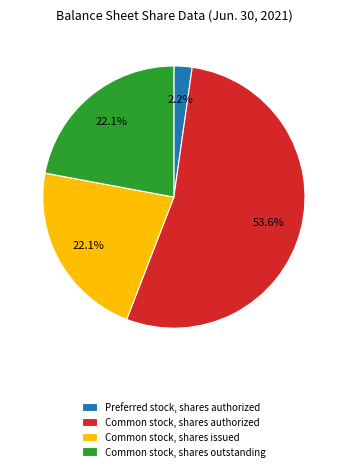

To the nearest percent, what is the difference between the largest and smallest slice percentages?

51%